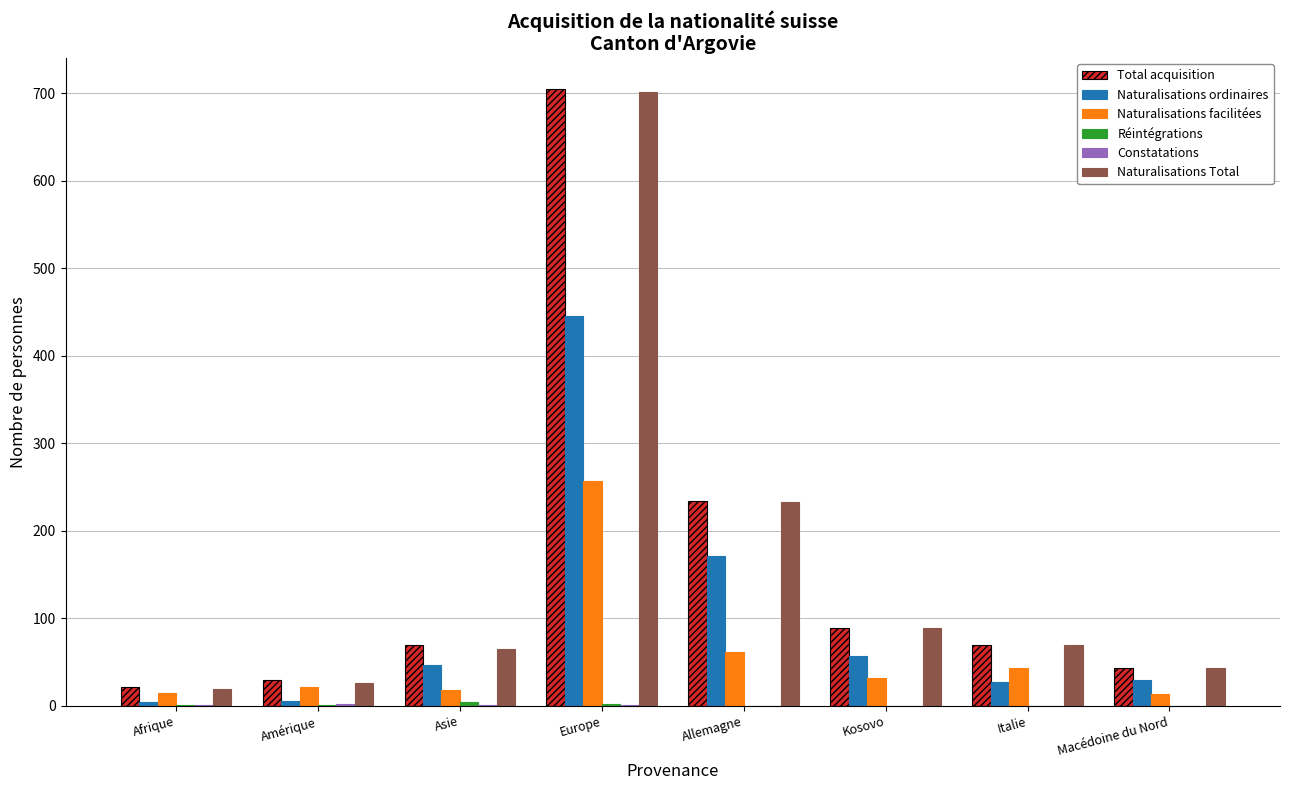

Does the chart contain stacked bars?

No